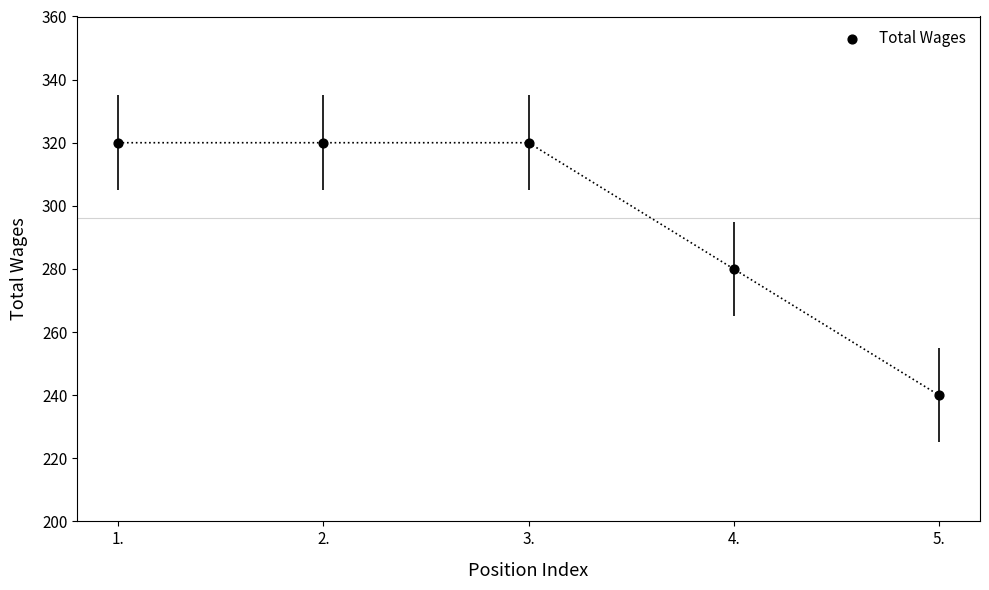

What is the range of Y values (max minus min)?

80